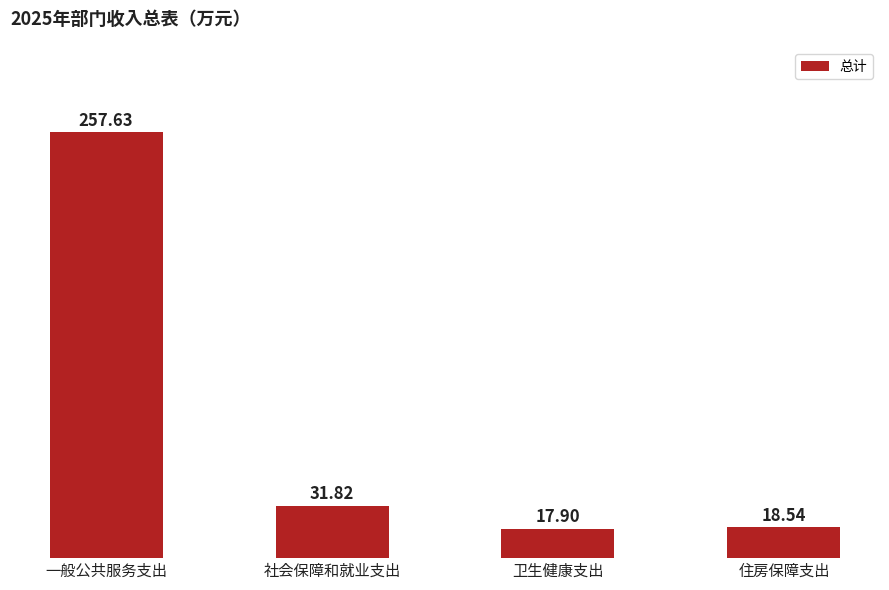

What is the average value?

81.5